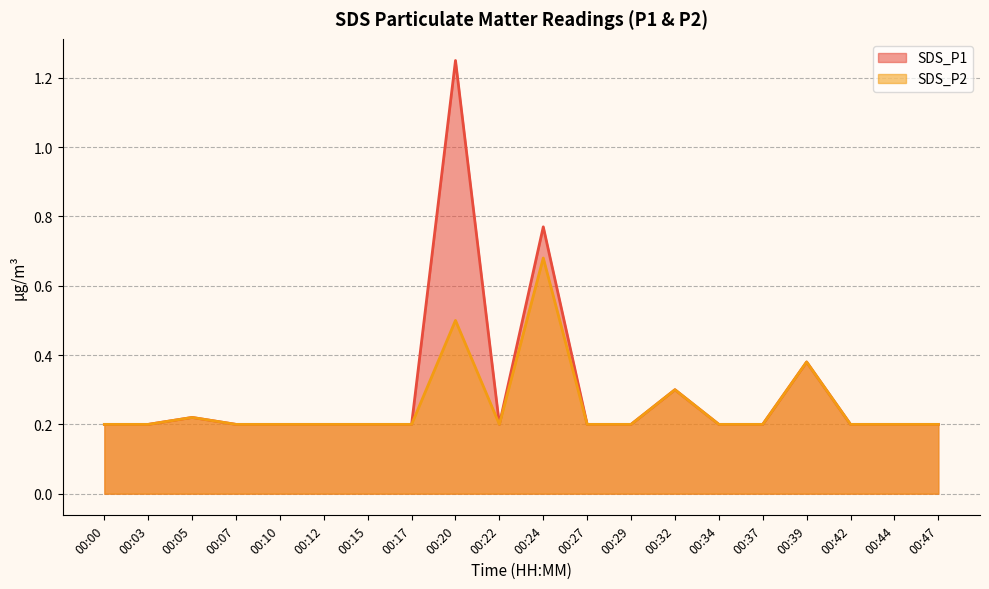

What is the difference between the maximum and second lowest values in the SDS_P1 series?

1.1